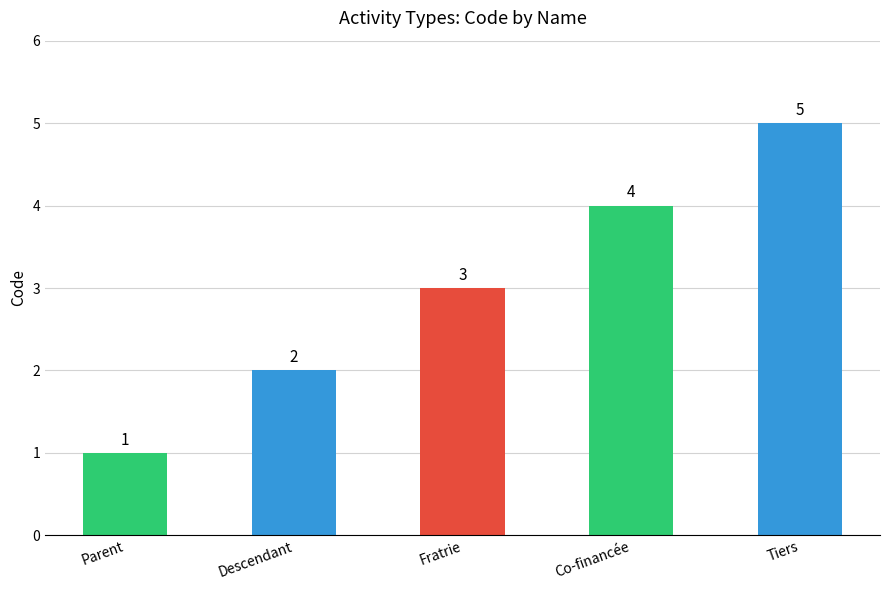

What is the value of the 3rd bar from the left?

3